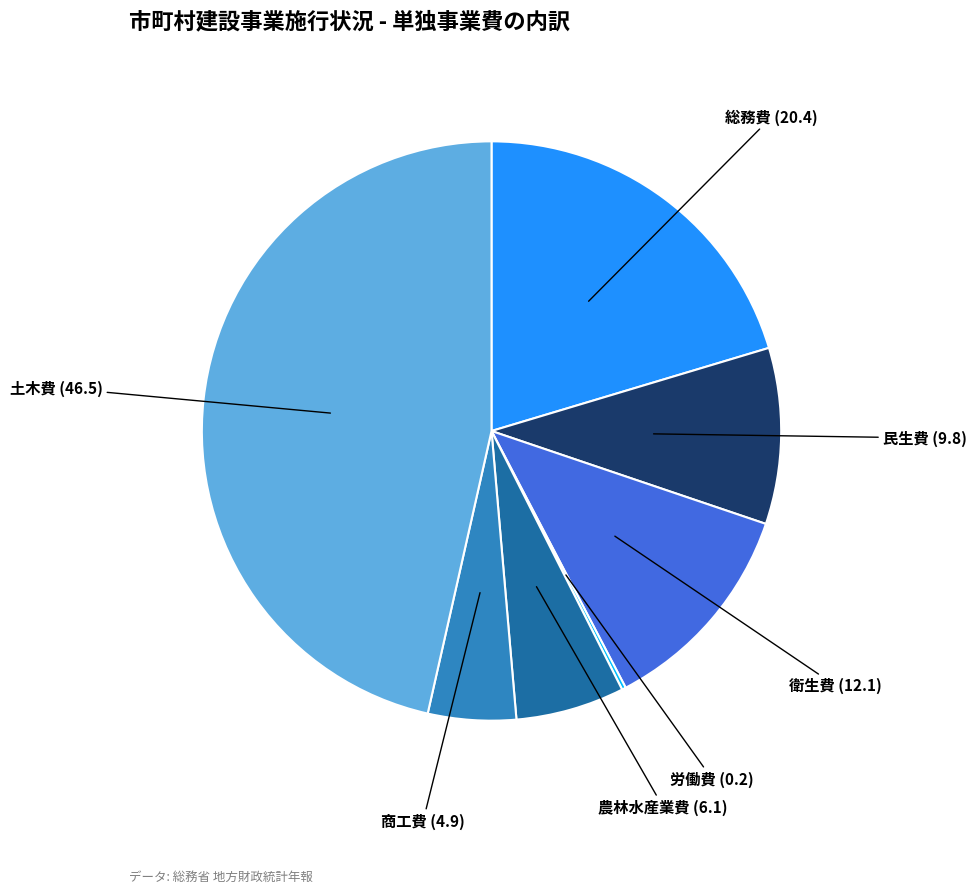

Is there a majority slice in this chart?

No